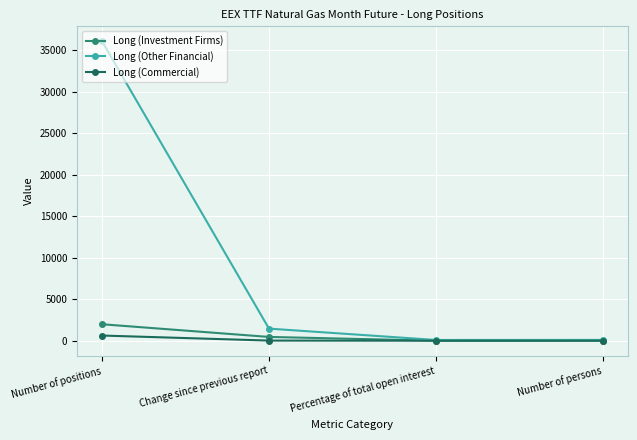

How many data points does each series have?

4